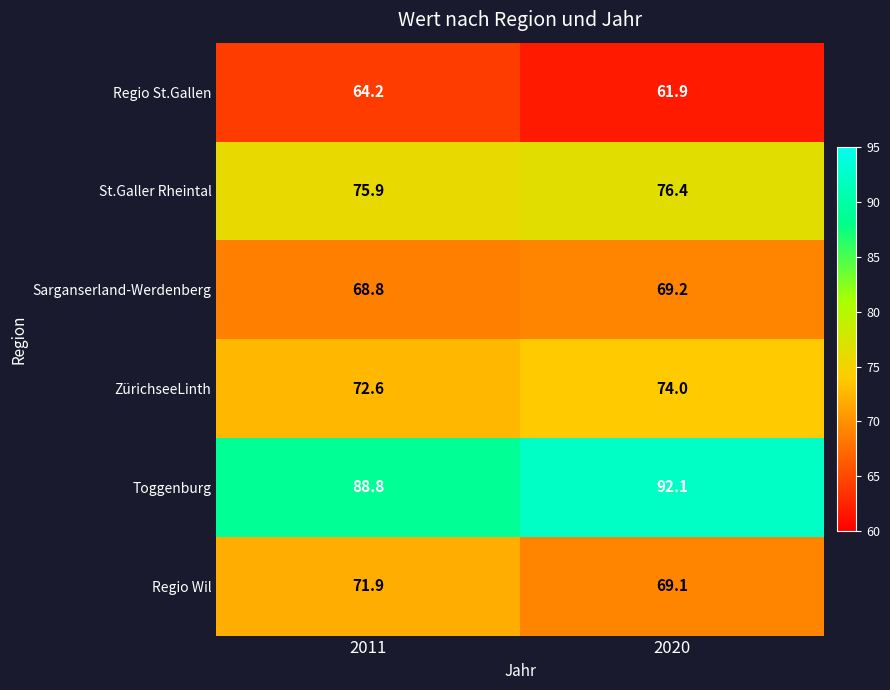

The Regio St.Gallen series shows 94.9 at 2020. True or false?

False